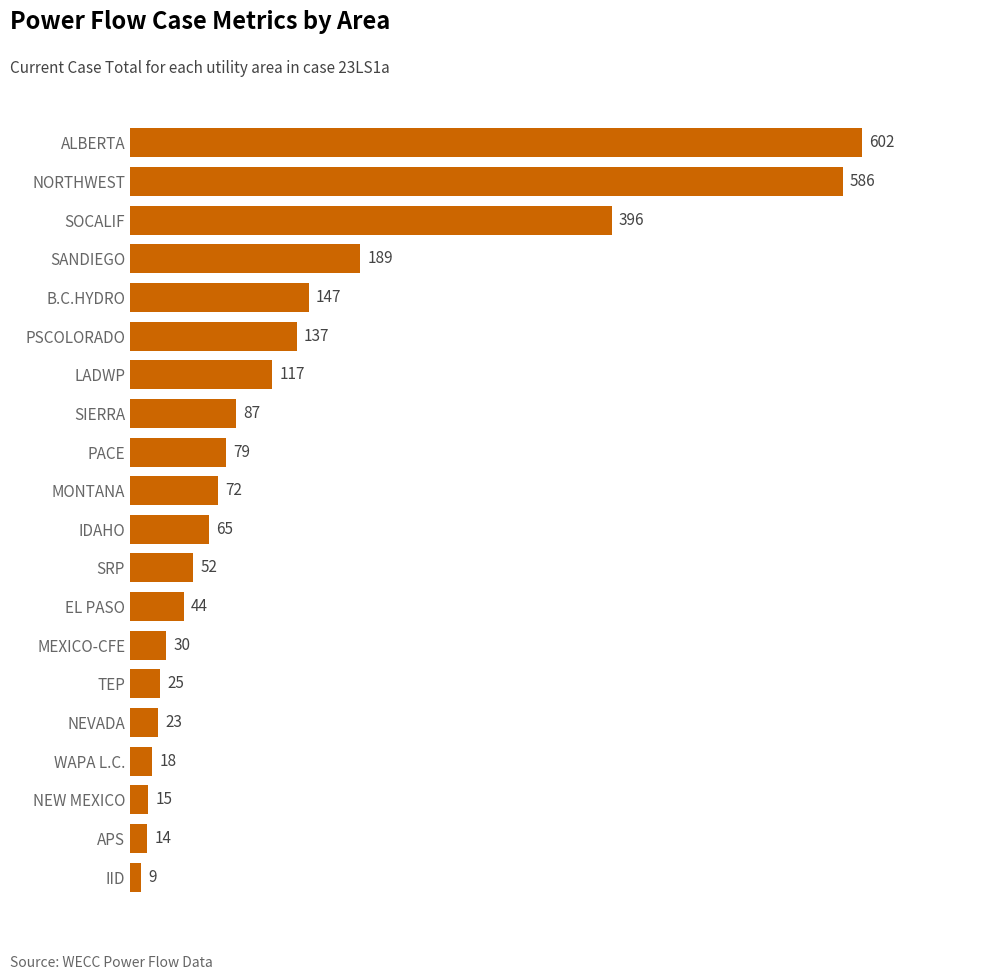

Which category has the highest value across all series?

ALBERTA